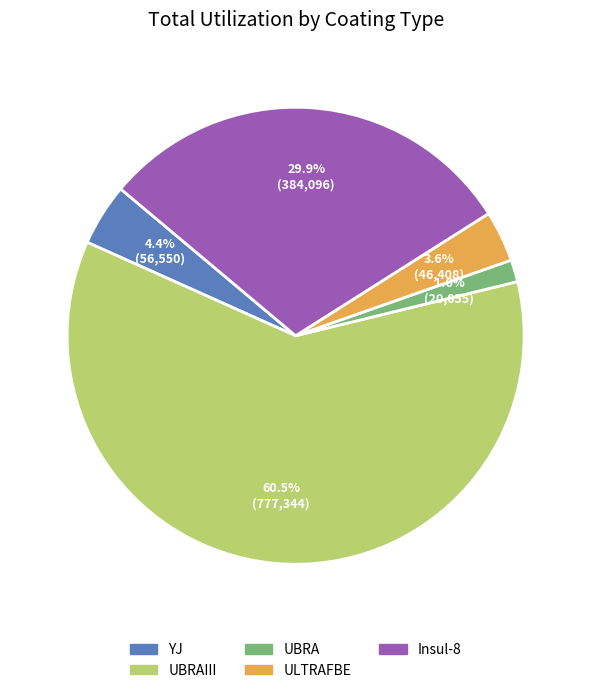

To the nearest percent, what is the difference between the largest and smallest slice percentages?

59%